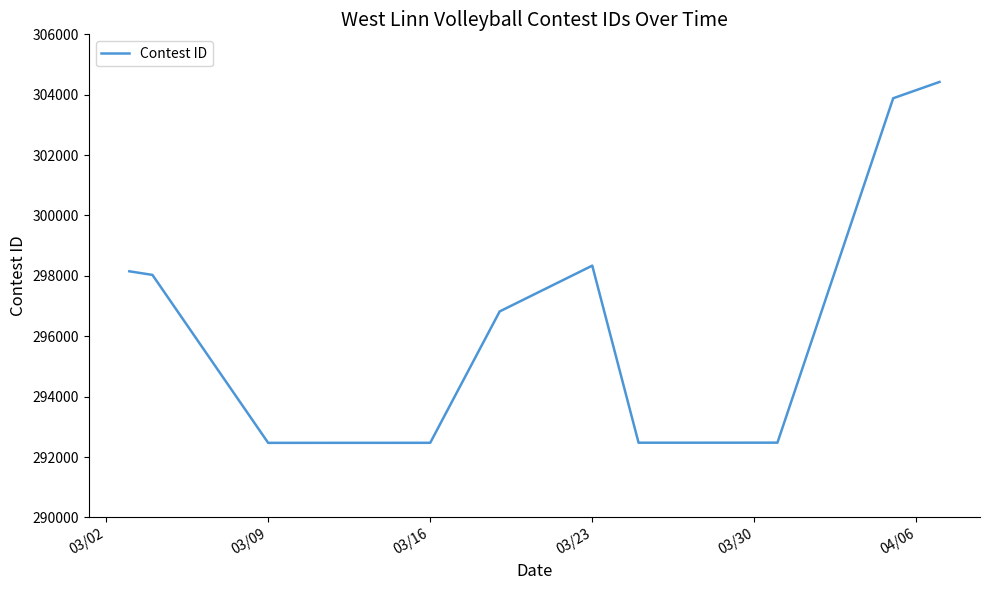

What is the maximum value shown in the chart?

304423